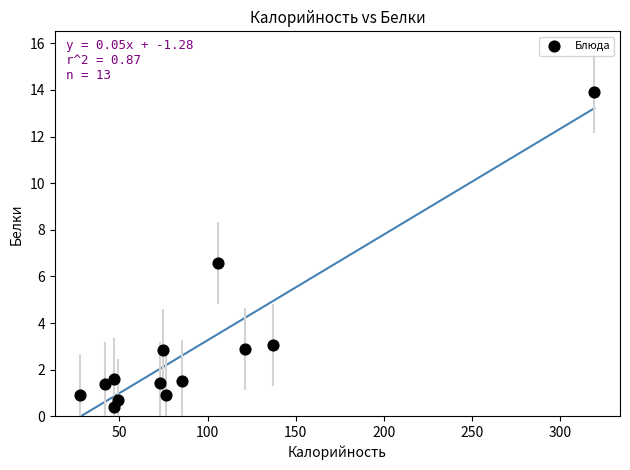

What Y value in the scatter plot is closest to 7?

6.6